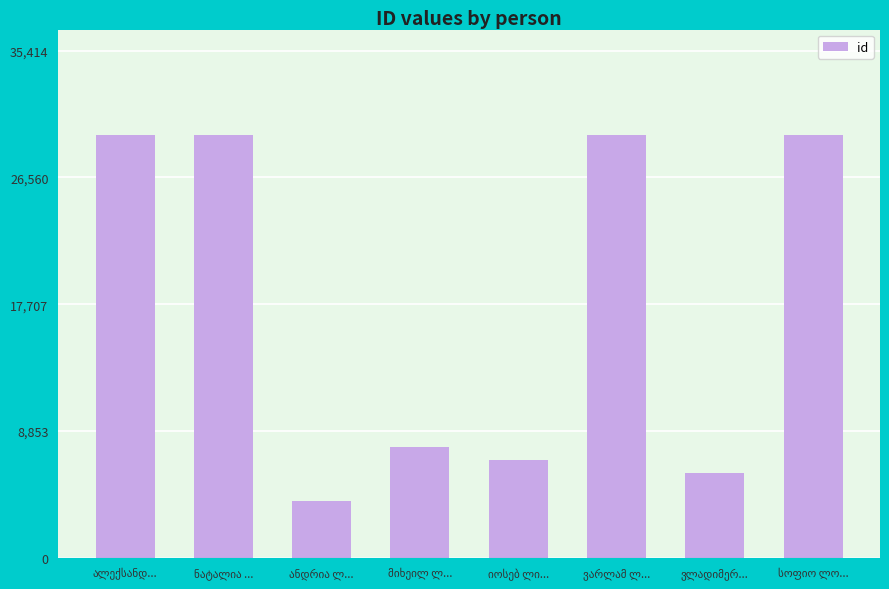

How many distinct data groups are displayed?

1